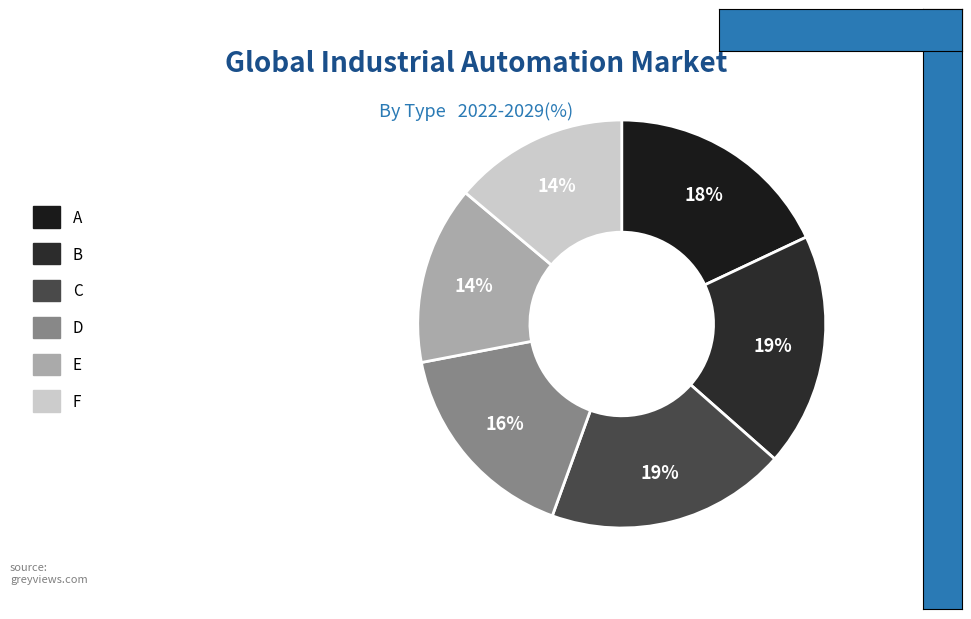

Rank the categories by value from highest to lowest.

C, B, A, D, E, F